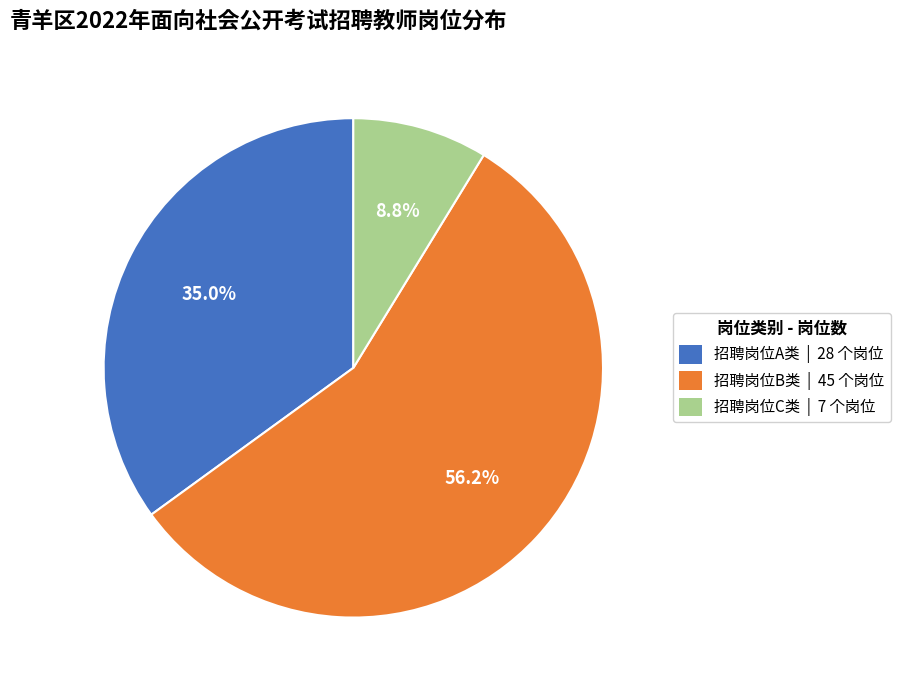

Is 招聘岗位A类 the majority of the pie?

No